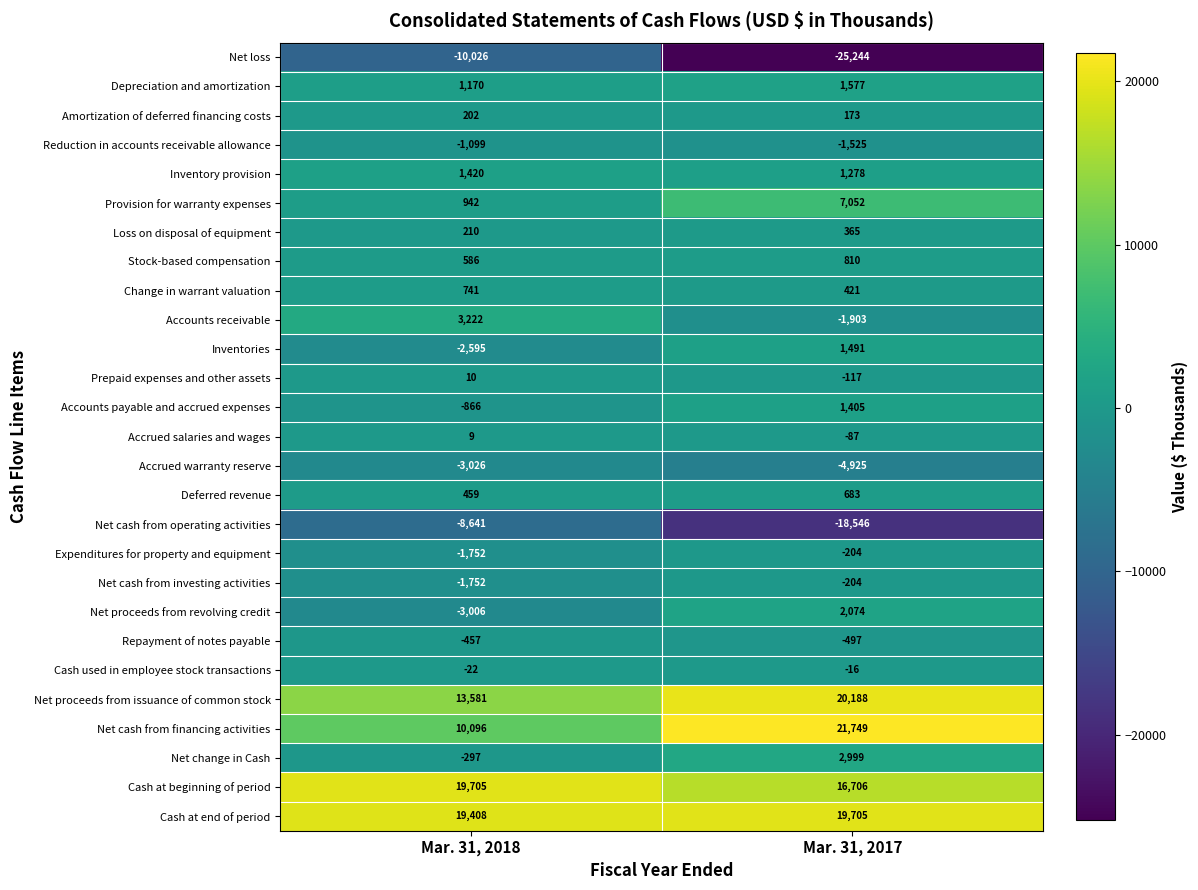

What is the difference between the maximum and minimum values in the Repayment of notes payable series?

40